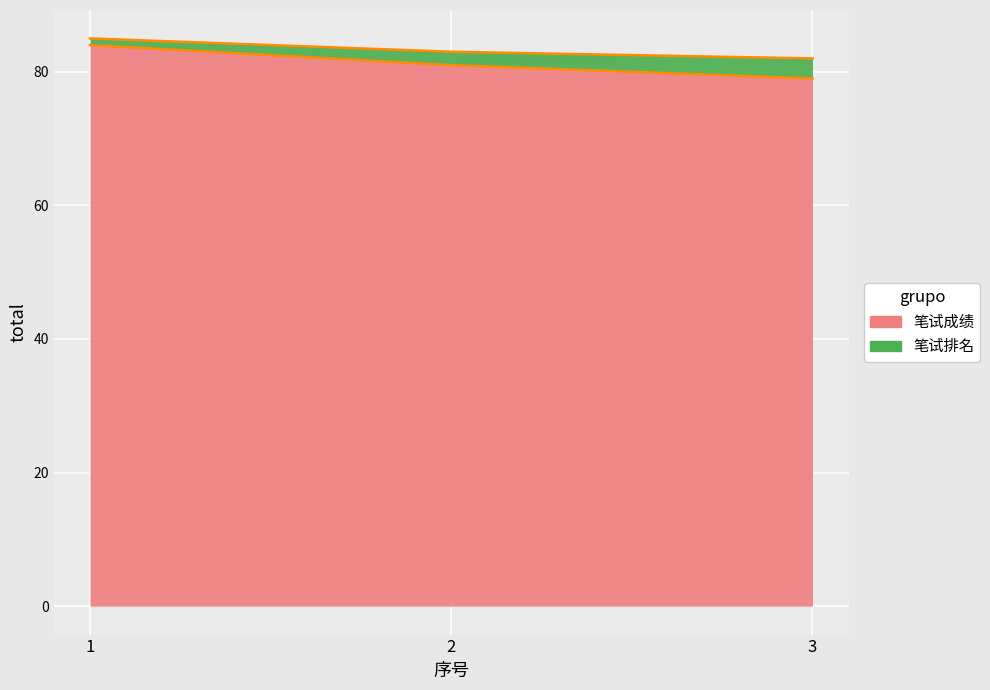

What are all the series names shown in the legend?

笔试成绩, 笔试排名